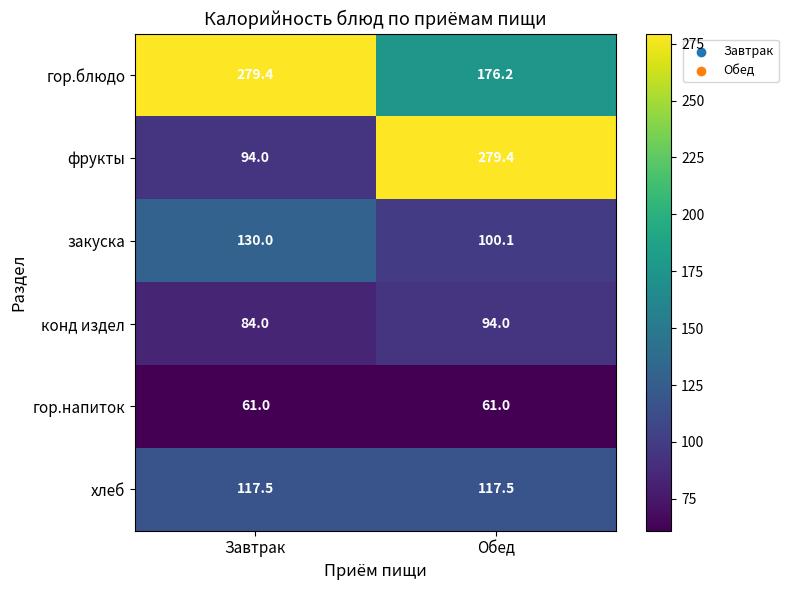

What value does the гор.блюдо series have at Завтрак?

279.4